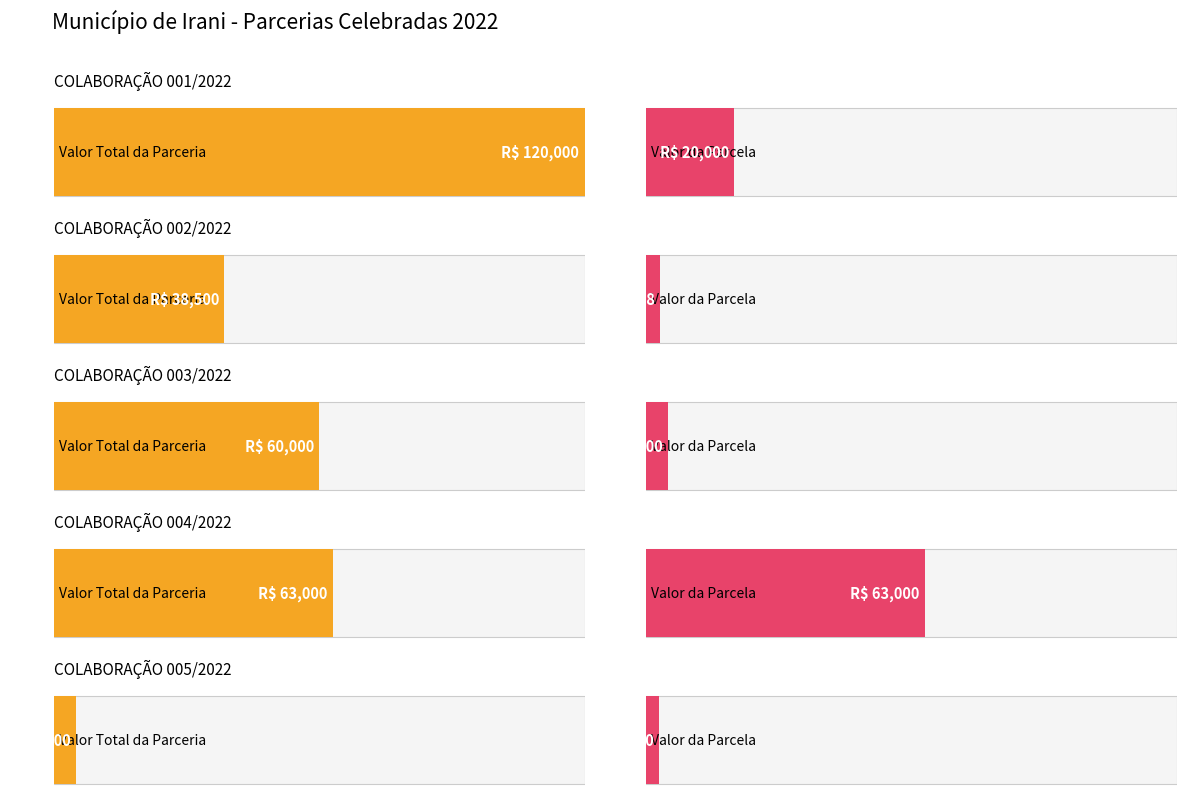

What is the maximum value shown in the chart?

120000